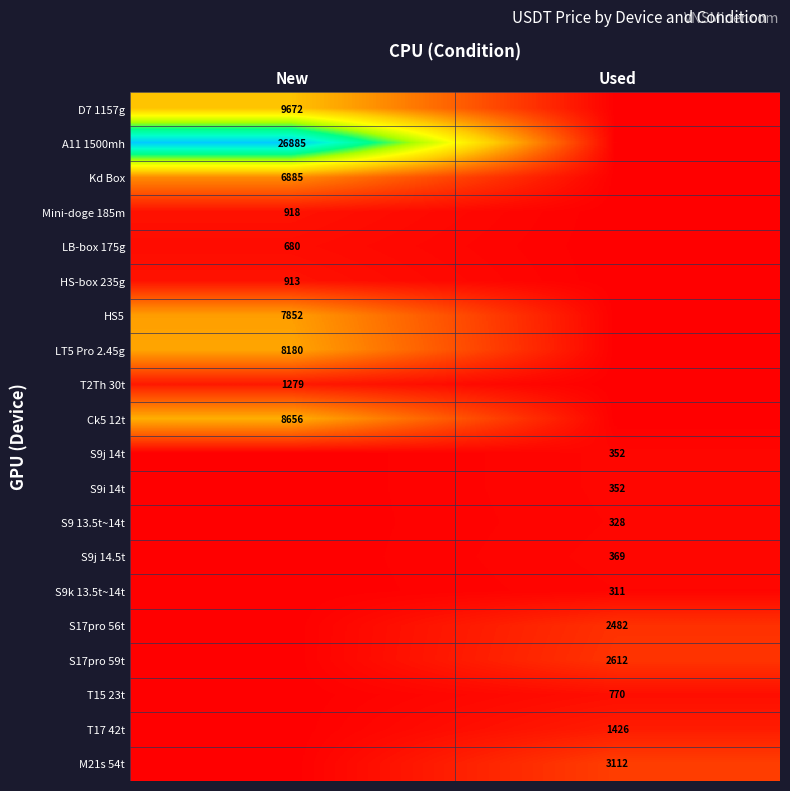

Is it true that M21s 54t equals 848 at Used?

False